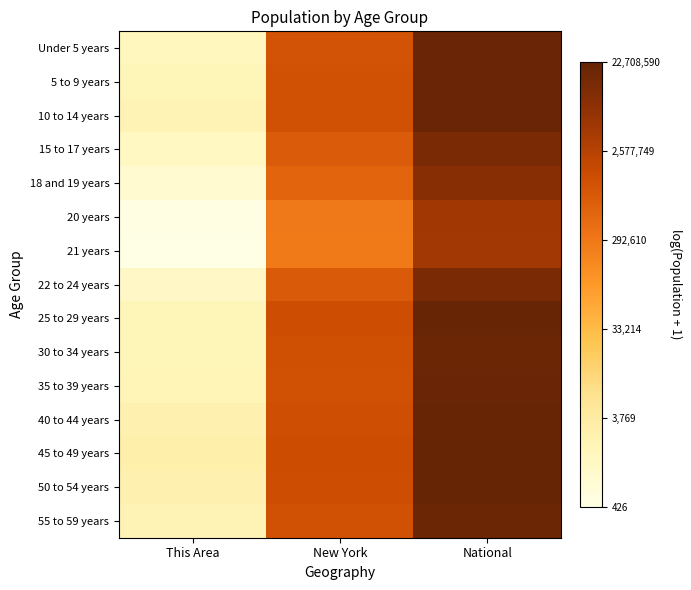

Rank the series at New York from highest to lowest value.

45 to 49 years, 50 to 54 years, 25 to 29 years, 40 to 44 years, 30 to 34 years, 35 to 39 years, 55 to 59 years, 10 to 14 years, 5 to 9 years, Under 5 years, 22 to 24 years, 15 to 17 years, 18 and 19 years, 20 years, 21 years